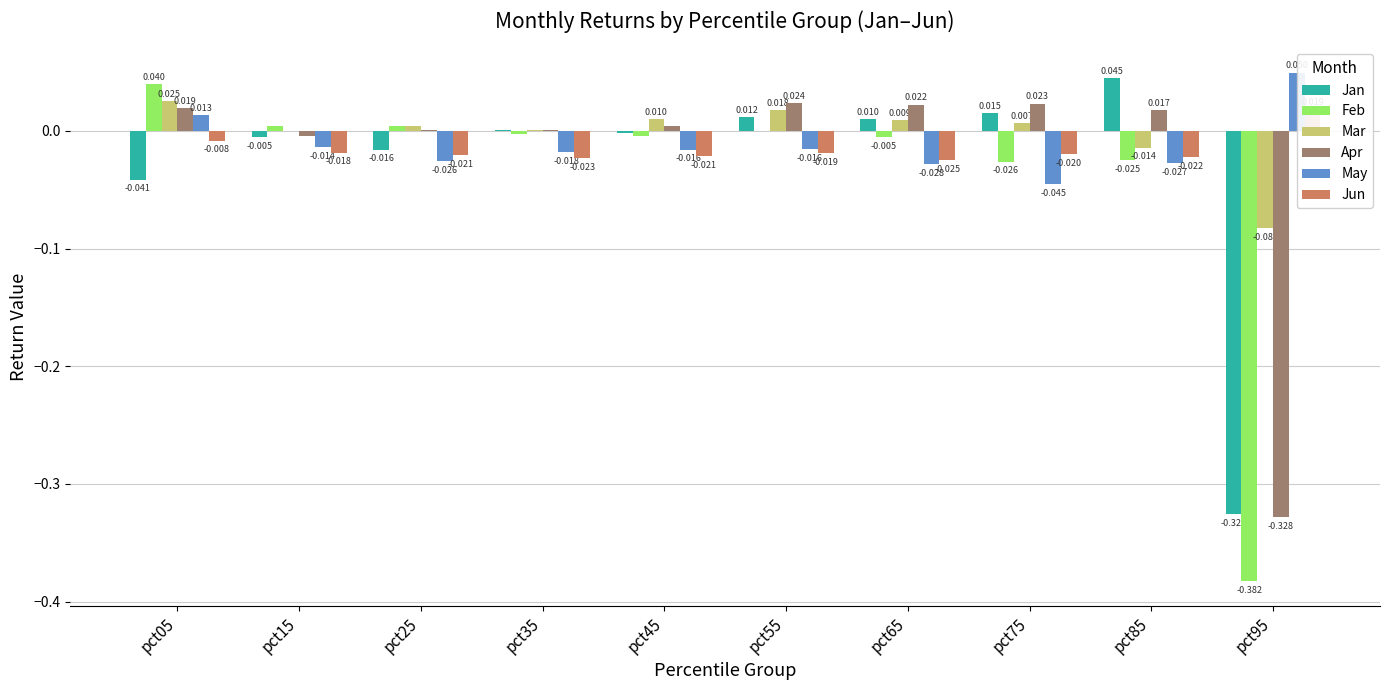

True or false: Mar has a value of -0.1 at pct95.

False